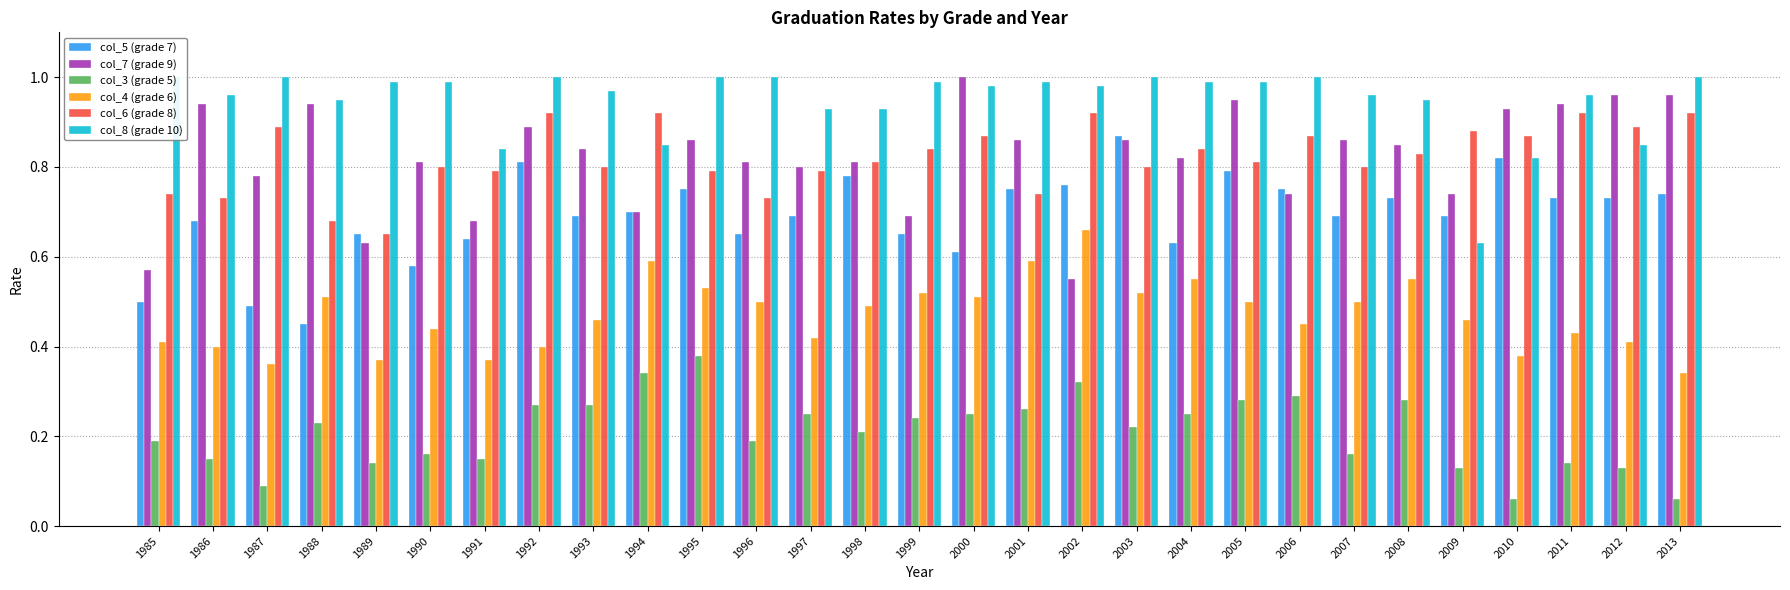

Is the value of col_3 (grade 5) at 2000 greater than the value of col_7 (grade 9) at 2009?

No